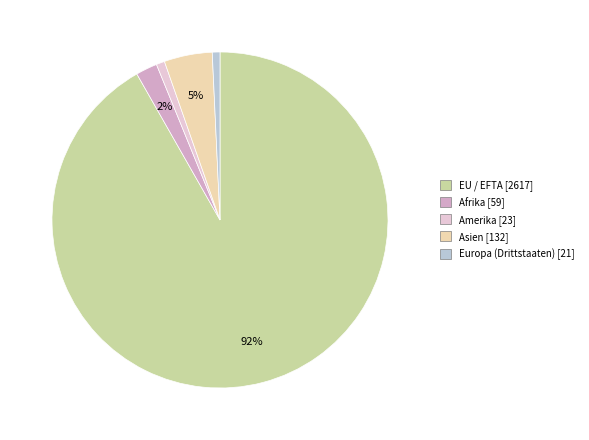

How many slices are in this pie chart?

5